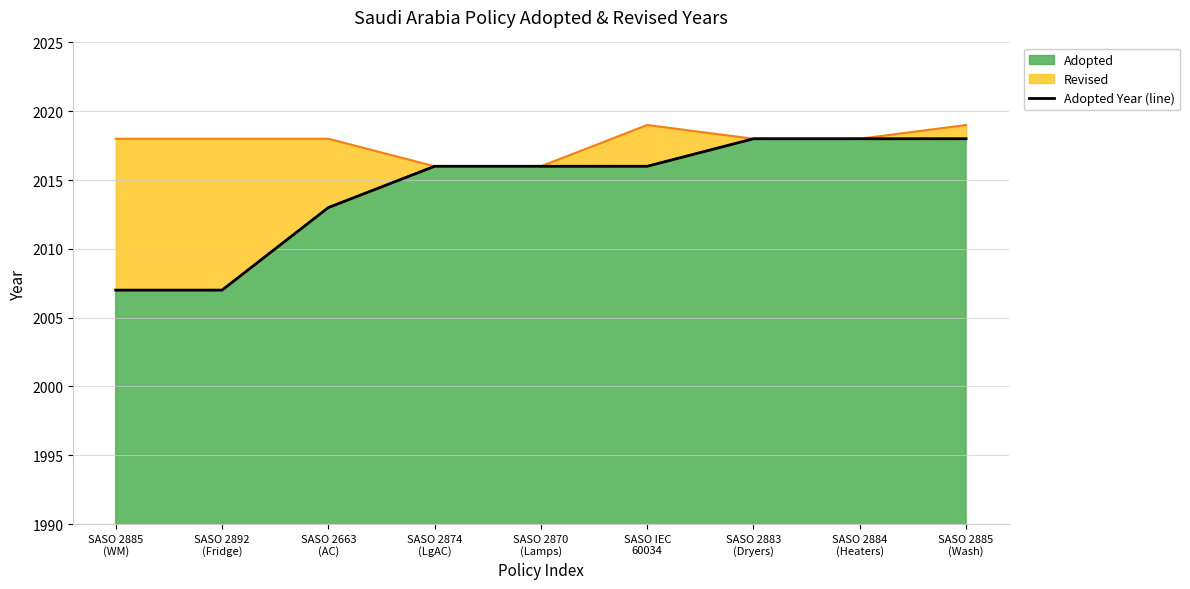

What is the sum of the values at SASO 2870
(Lamps) and SASO 2884
(Heaters)?

4034